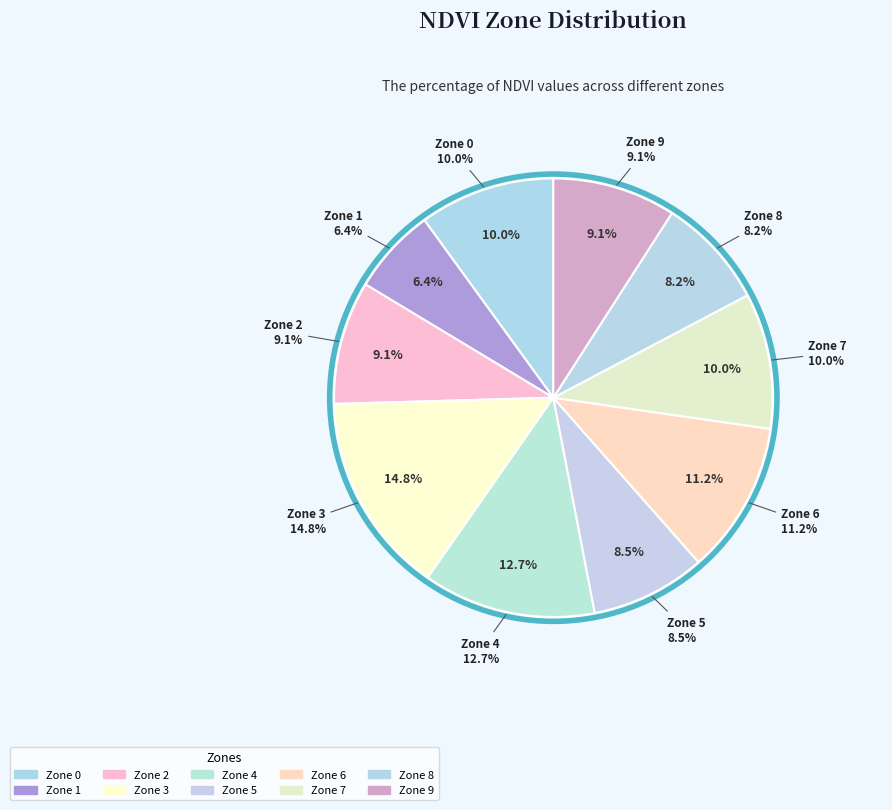

What percentage is the 6 slice, to the nearest percent?

11%